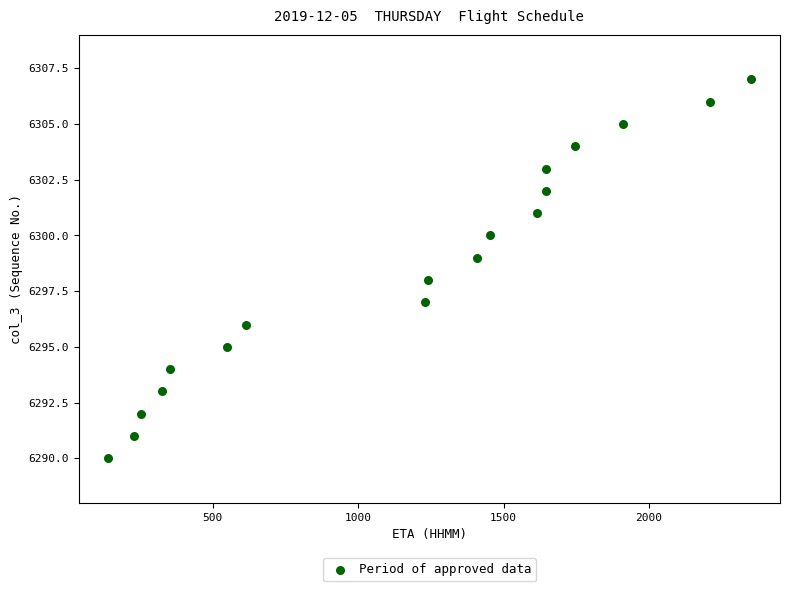

What is the range of Y values (max minus min)?

17